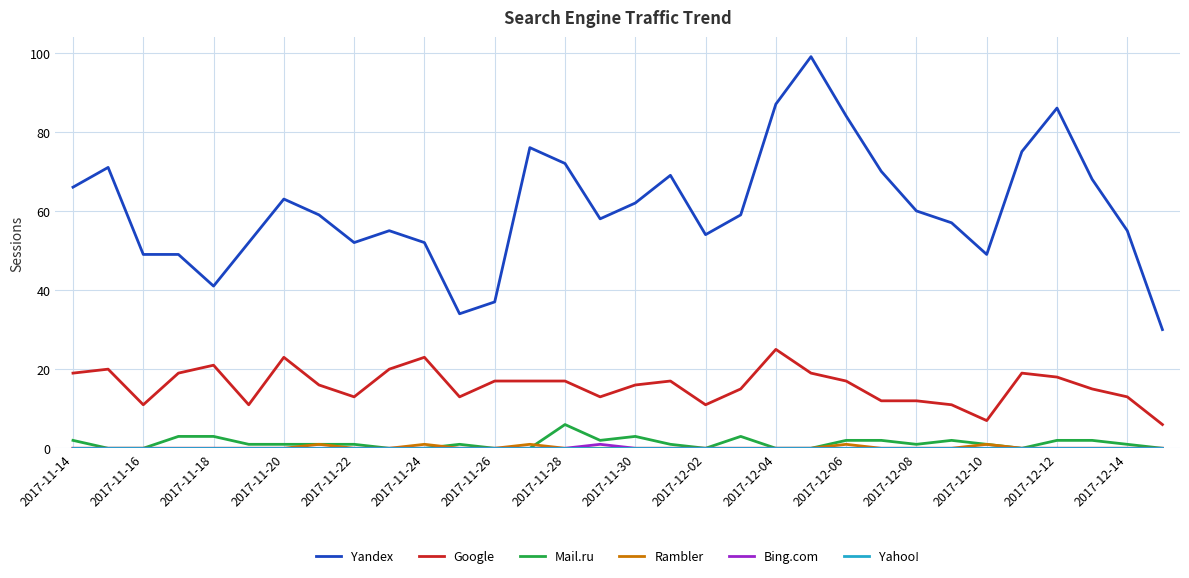

What is the greatest value displayed?

99